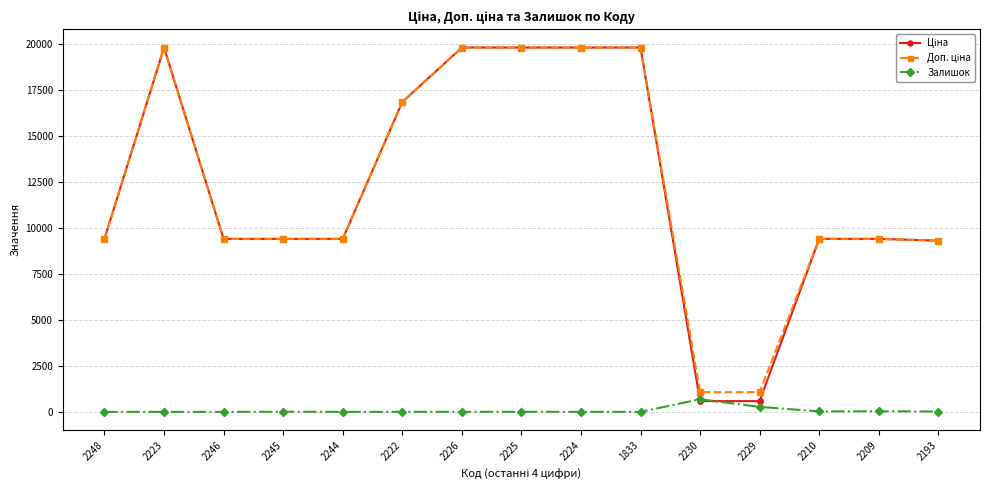

Does the chart have visible grid lines?

Yes